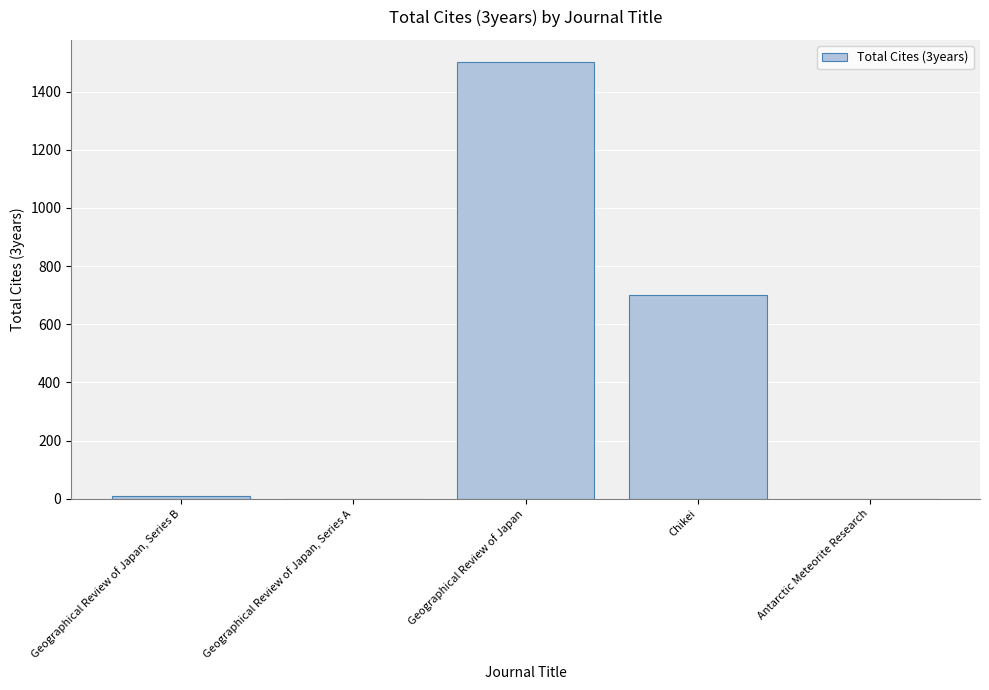

What is the sum of the values at Geographical Review of Japan and Chikei?

2204